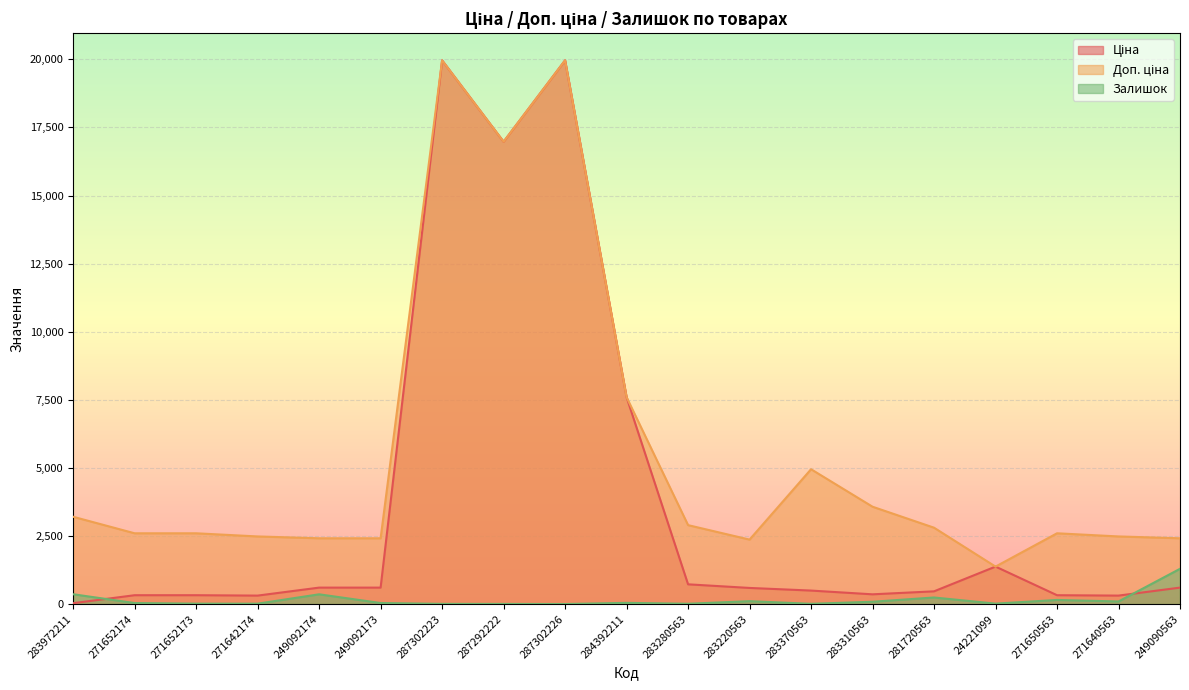

True or false: Залишок and Доп. ціна cross at least once.

False